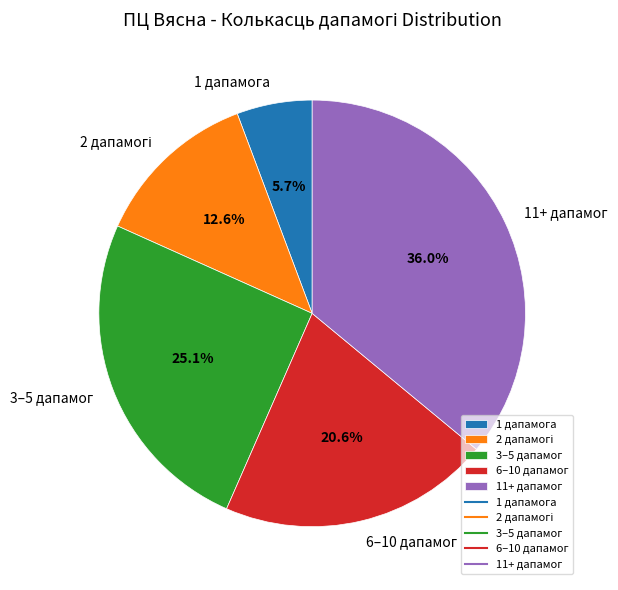

Which category has the biggest portion of the pie?

11+ дапамог